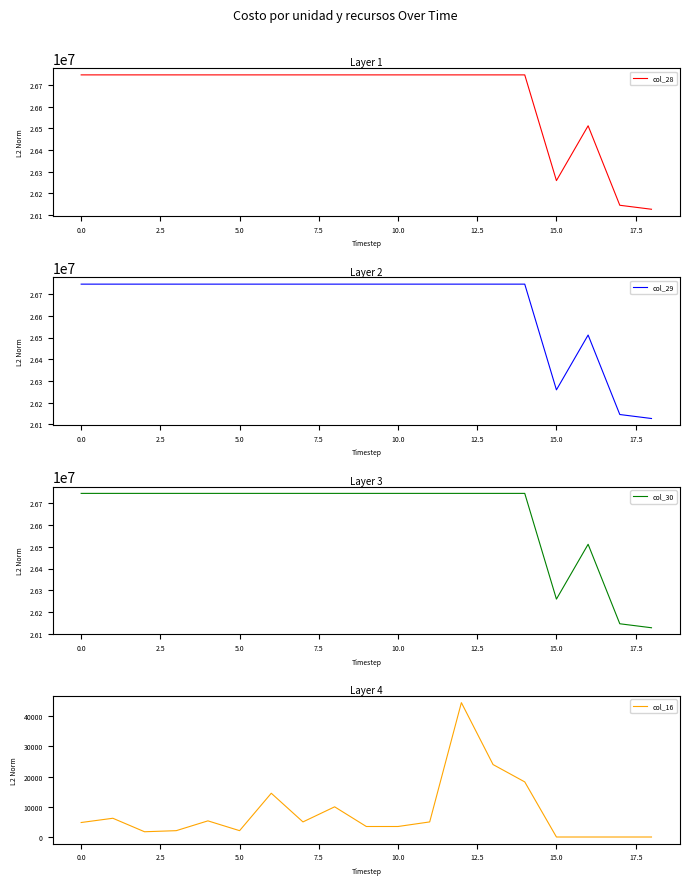

The value of col_28 at 15.0 is 45464293. True or false?

False